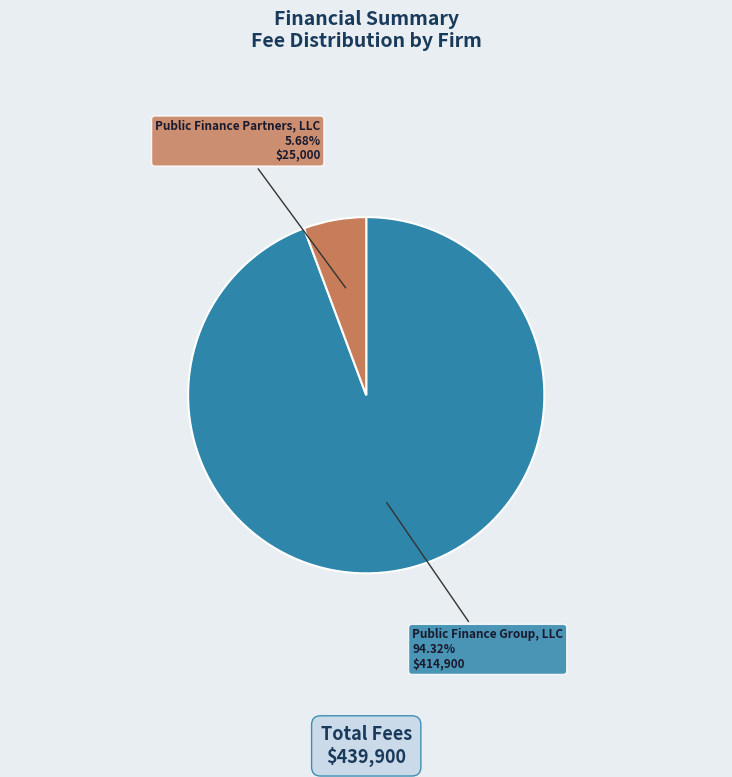

Approximately how many times larger is the value at Public Finance Group, LLC compared to Public Finance Partners, LLC?

16.6